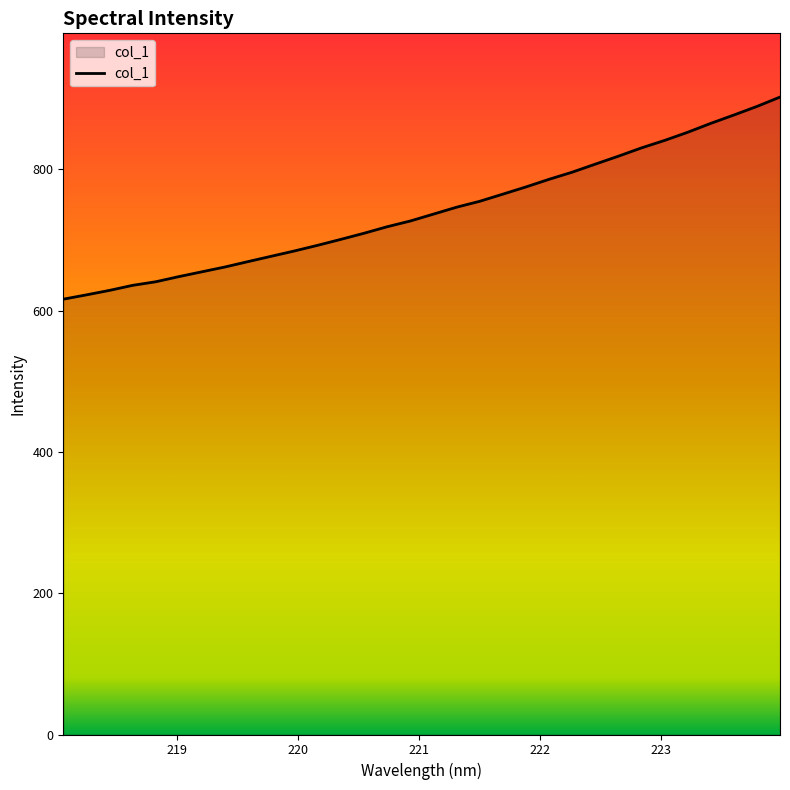

What is the smallest value displayed?

616.0